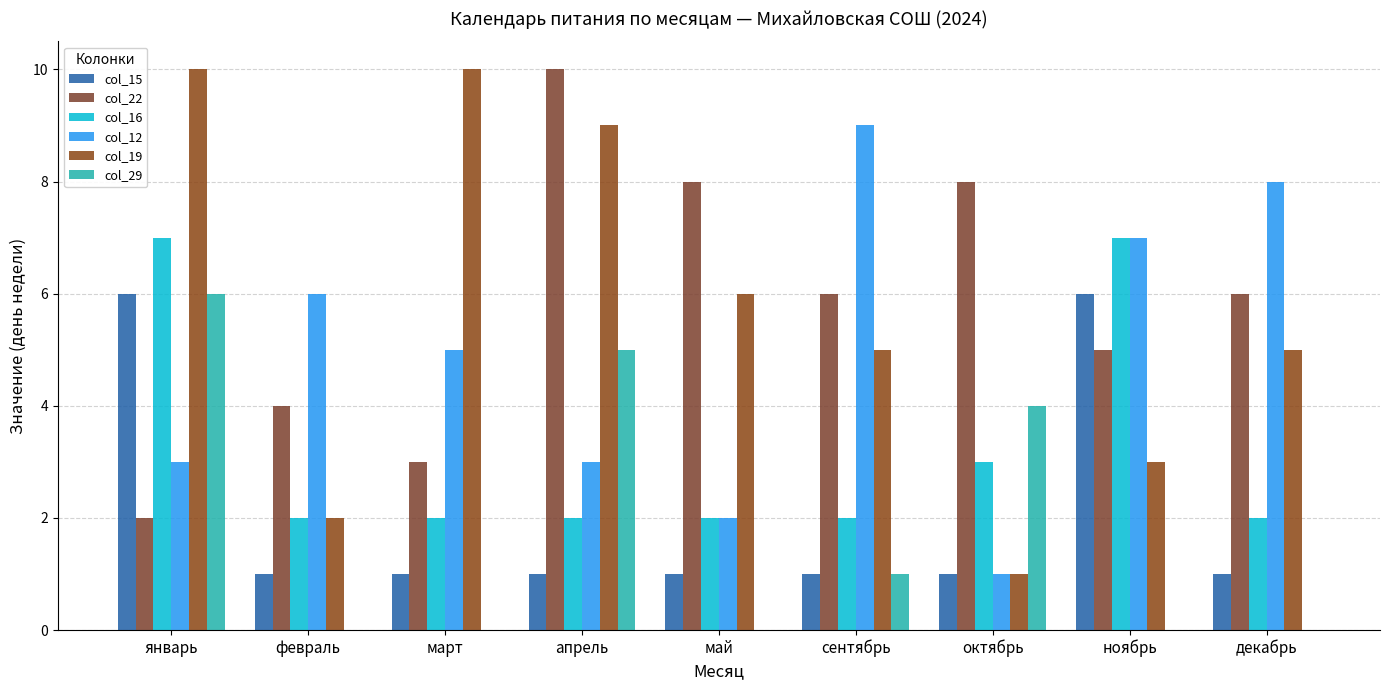

What is the total value across all series at ноябрь?

28